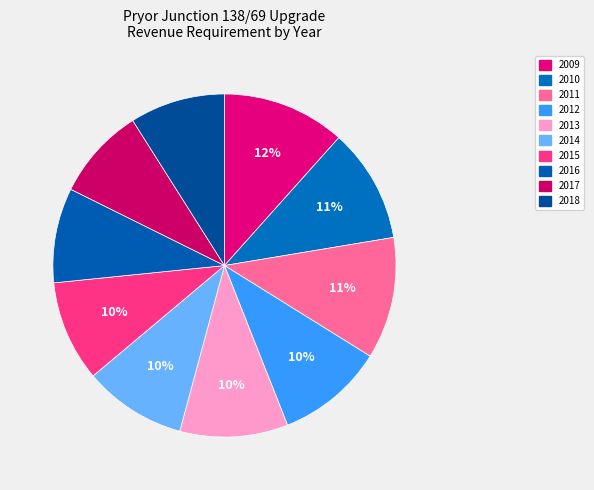

What percentage is the 2015 slice, to the nearest percent?

10%